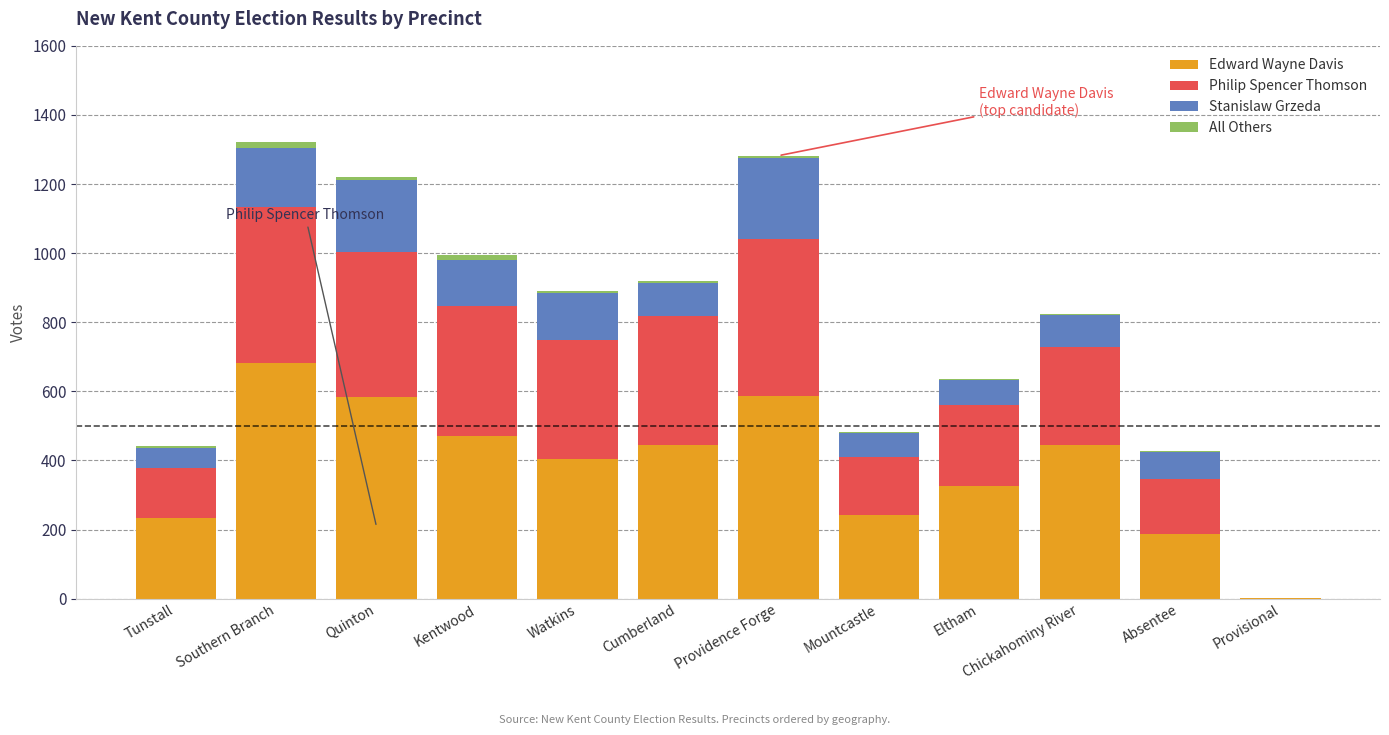

The value of Edward Wayne Davis at Chickahominy River is 445. True or false?

True